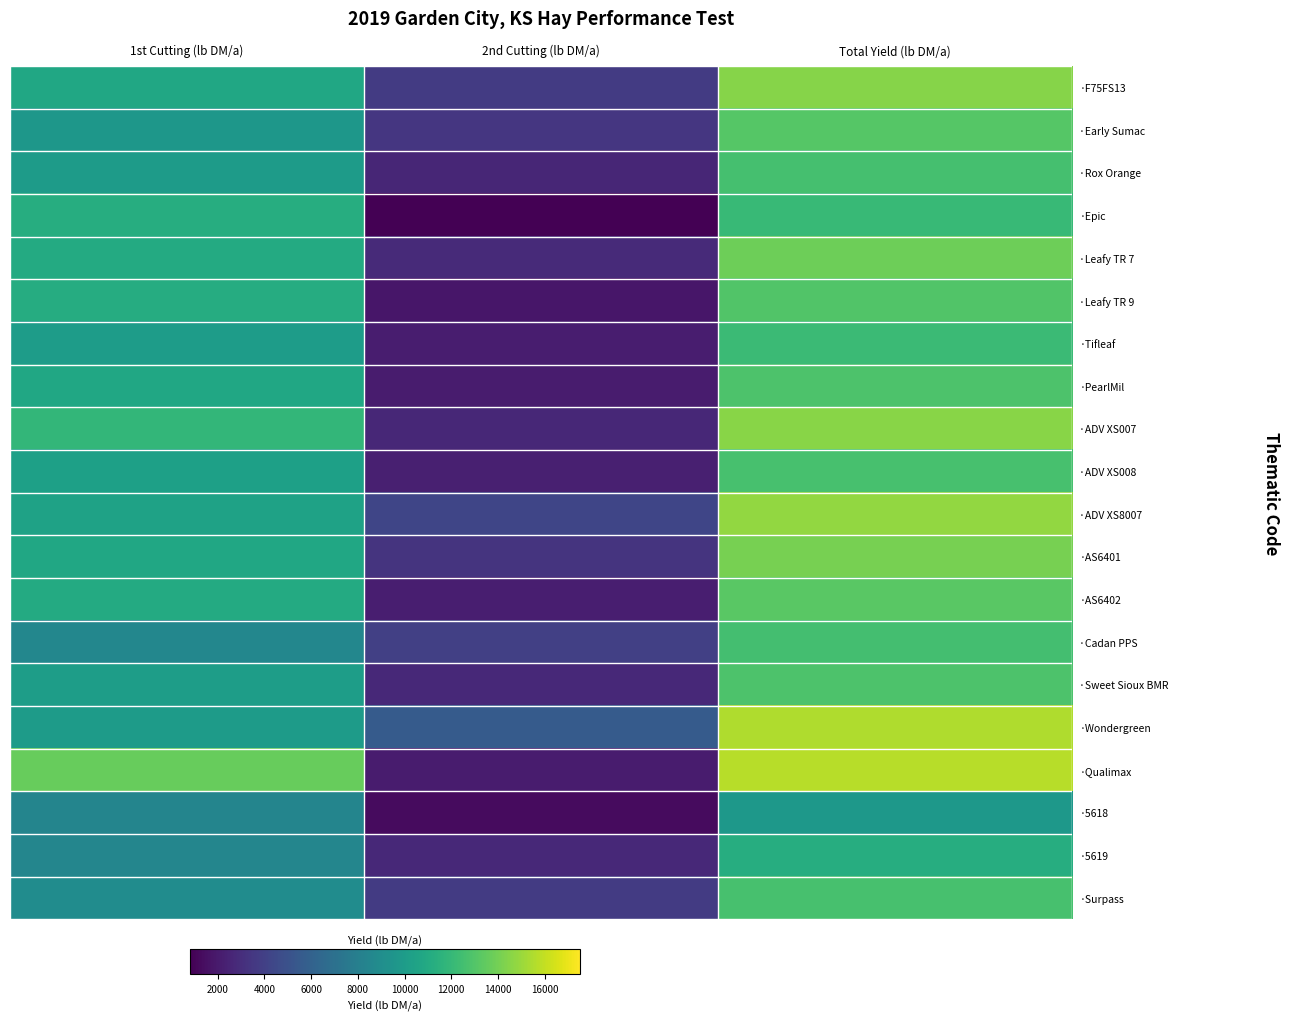

What is the difference between the highest and lowest values at 2nd Cutting (lb DM/a)?

4759